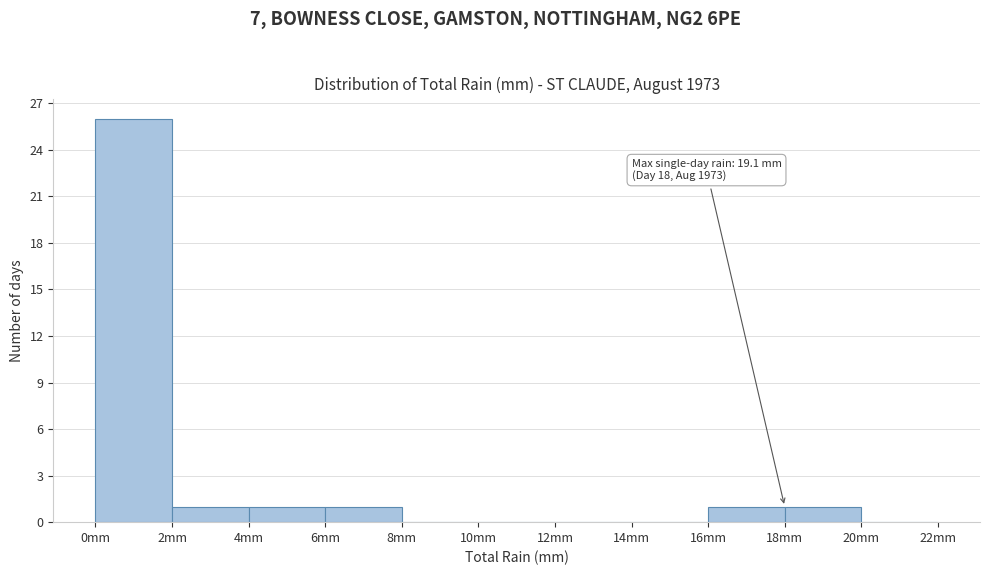

Which range on the x-axis has the tallest bar?

0 to 2